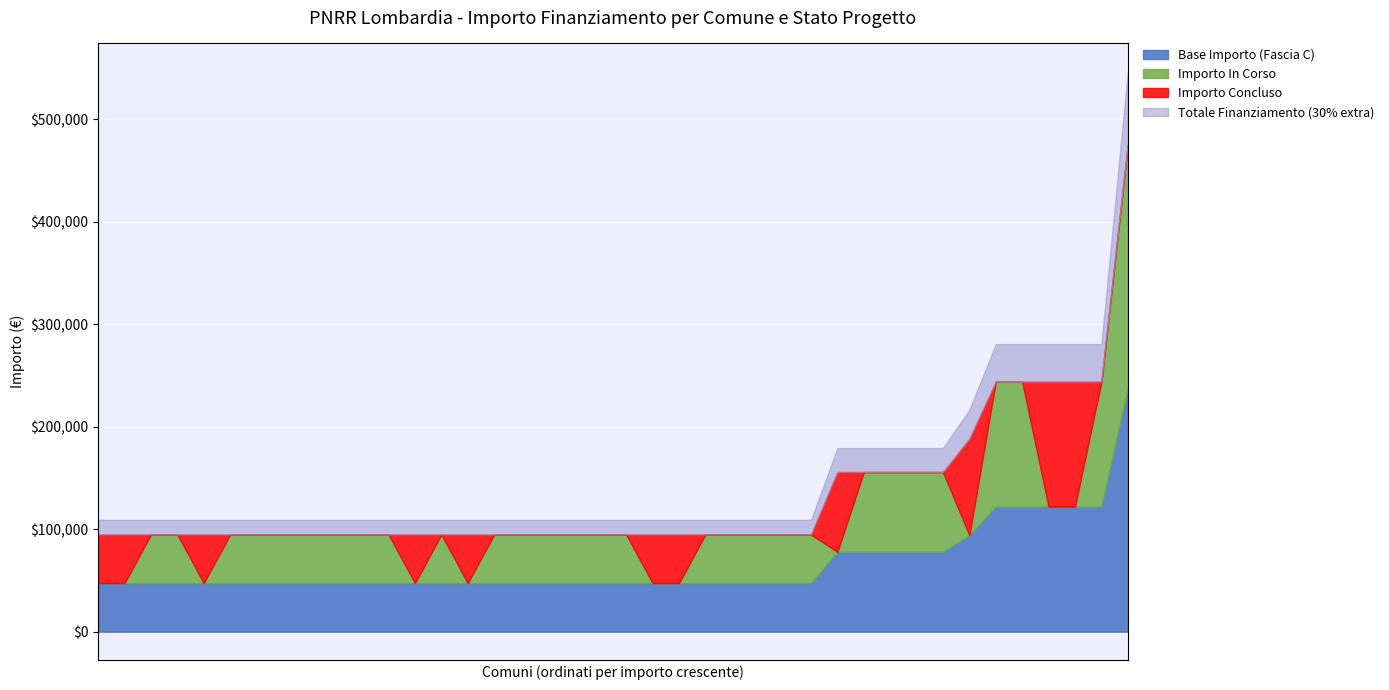

True or false: Finanziamento Totale and In Corso cross at least once.

False